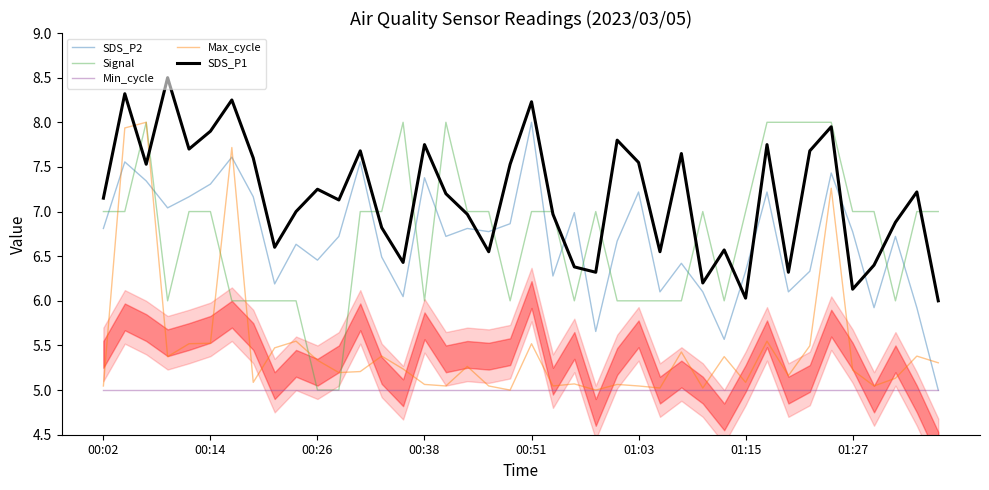

True or false: Min_cycle and SDS_P1 intersect in this chart.

False